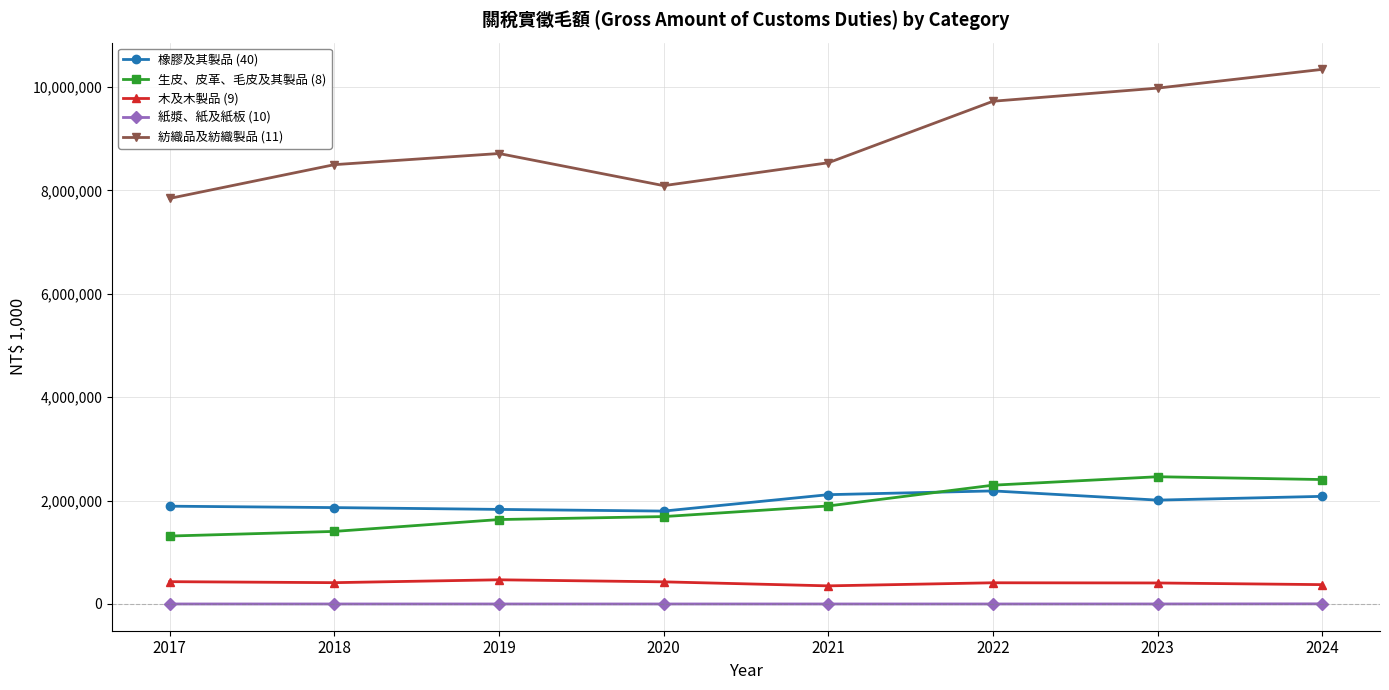

Which series has the largest range (max minus min)?

紡織品及紡織製品 (11)